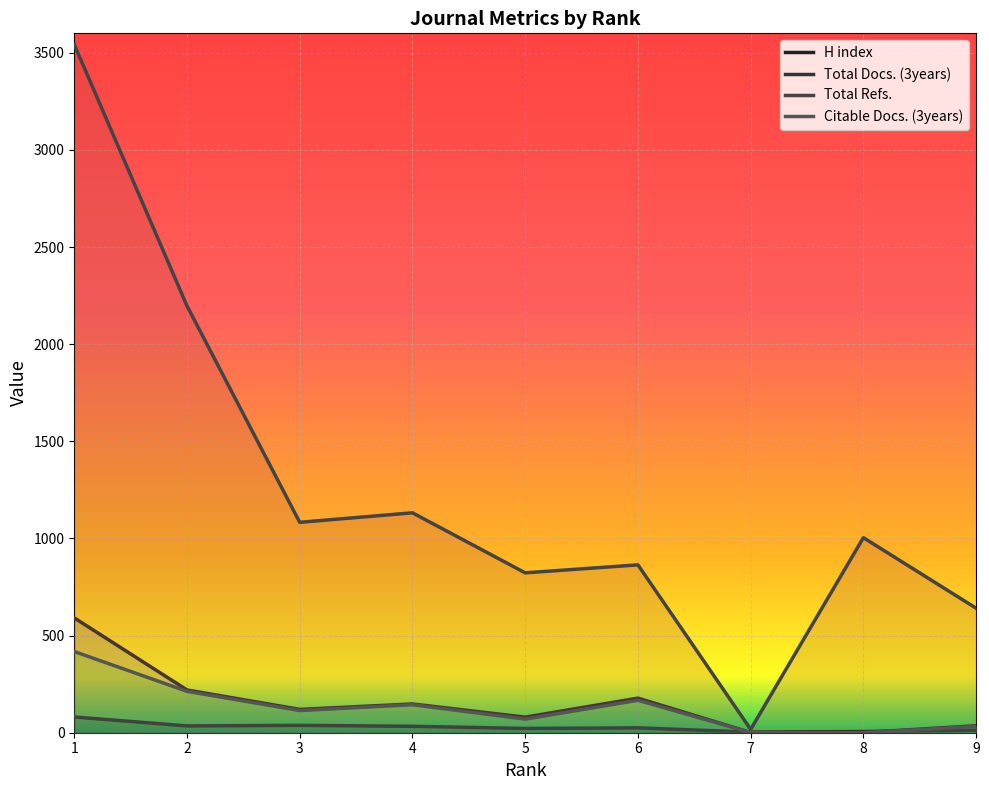

How many lines are shown in the chart?

4